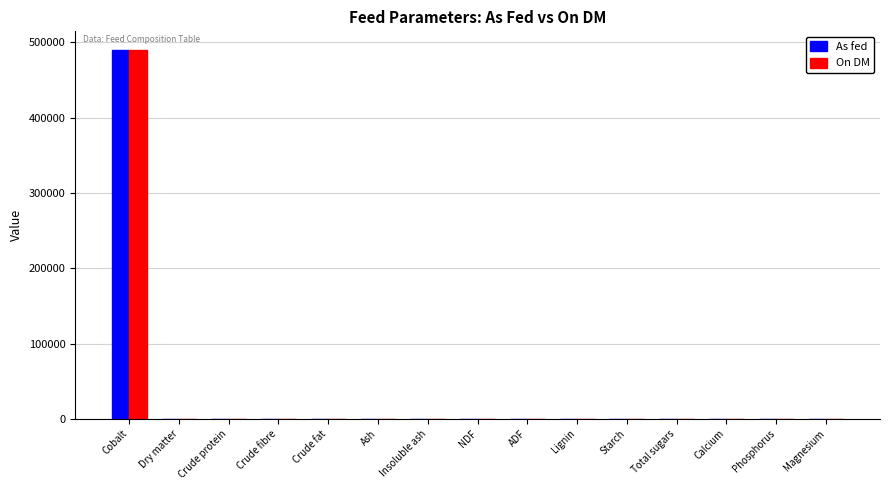

Which label corresponds to the largest value in the chart?

Cobalt